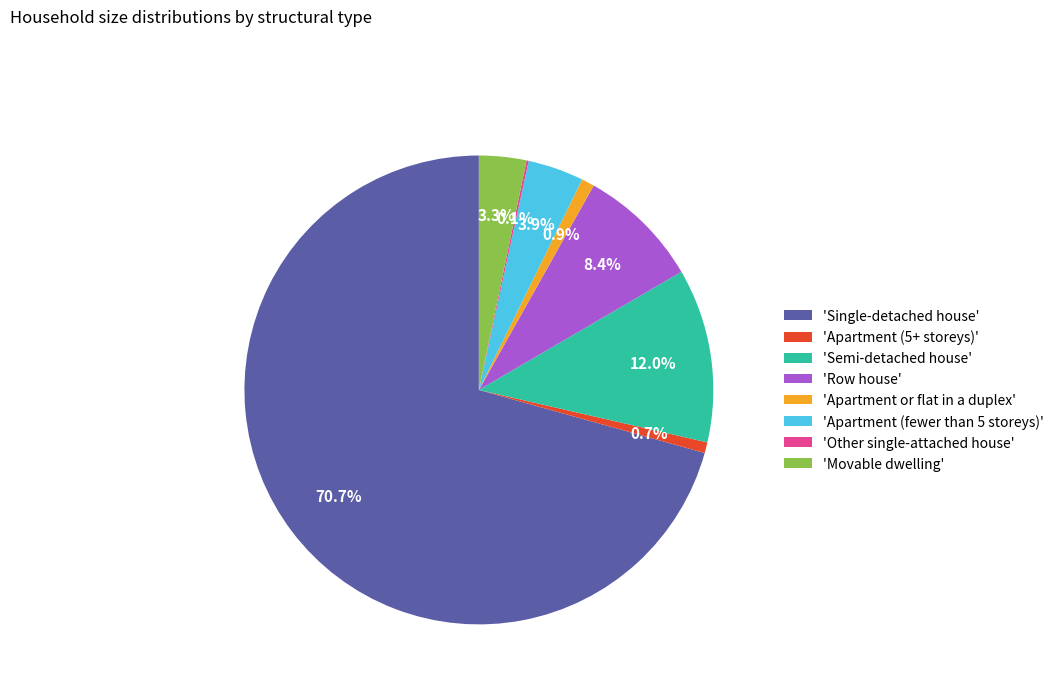

Does 'Single-detached house' represent more than half of the total?

Yes